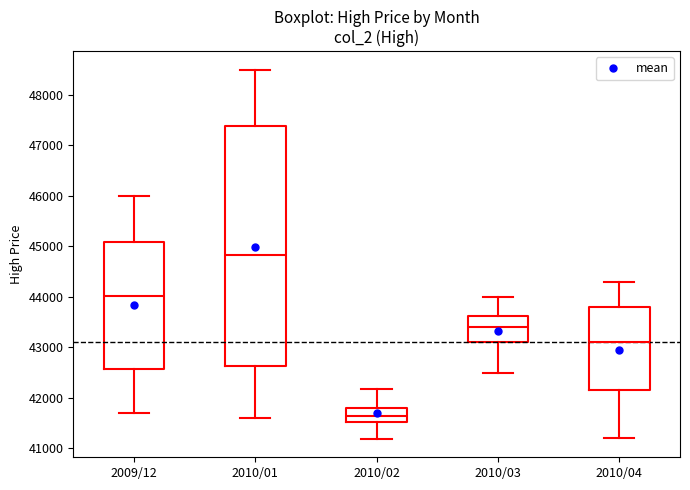

Reading left to right, read every box against the y-axis: the position of its median line, the range the box covers, and the ends of its whiskers. The values are not printed on the chart, so give them approximately, as read against the axis.

2009/12: median 44000, box 42600 to 45100, whiskers 41700 to 46000
2010/01: median 44800, box 42600 to 47400, whiskers 41600 to 48500
2010/02: median 41600, box 41500 to 41800, whiskers 41200 to 42200
2010/03: median 43400, box 43100 to 43600, whiskers 42500 to 44000
2010/04: median 43100, box 42200 to 43800, whiskers 41200 to 44300